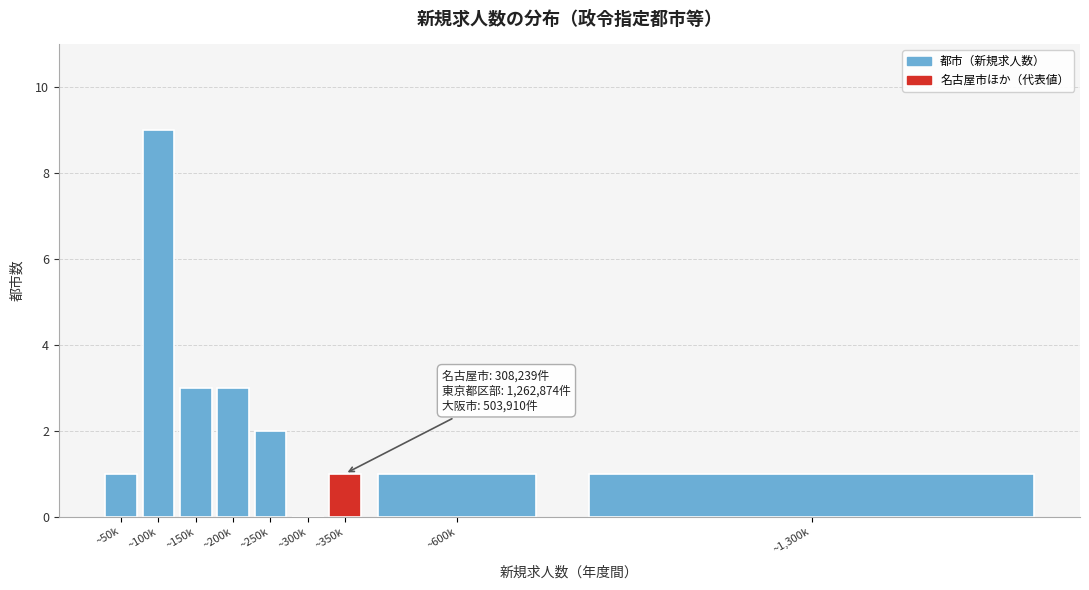

What is the sum of all values?

21